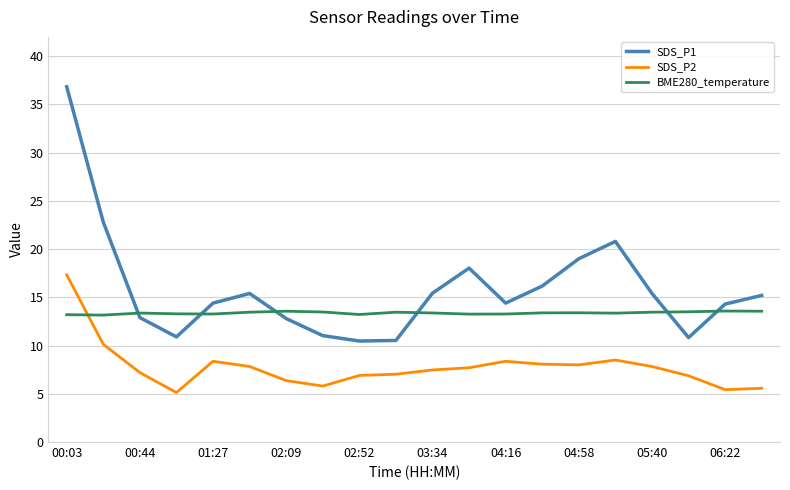

Does the chart have visible grid lines?

Yes